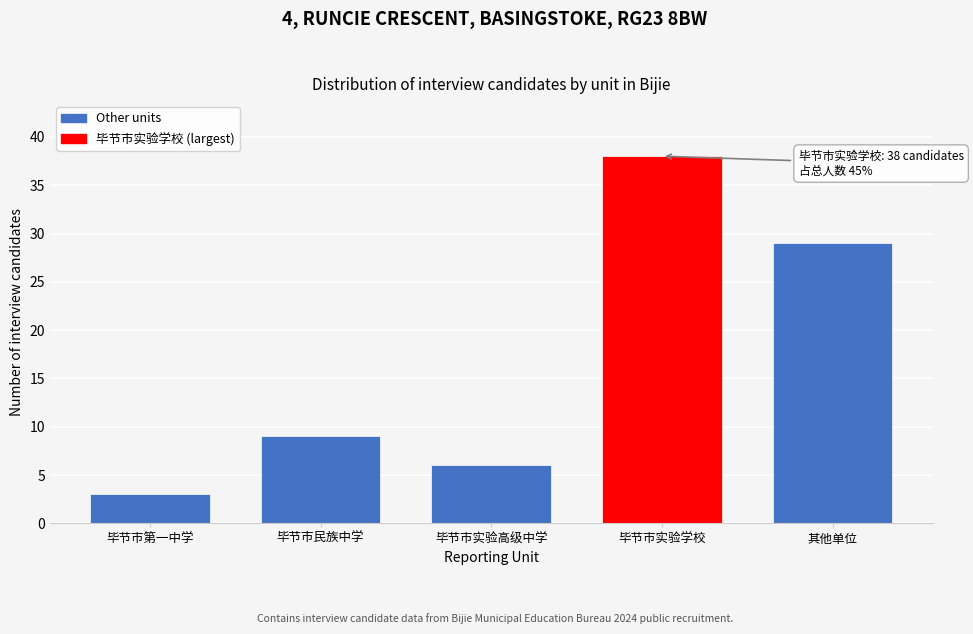

Reading right to left, what are all the values shown in this chart?

29	38	6	9	3